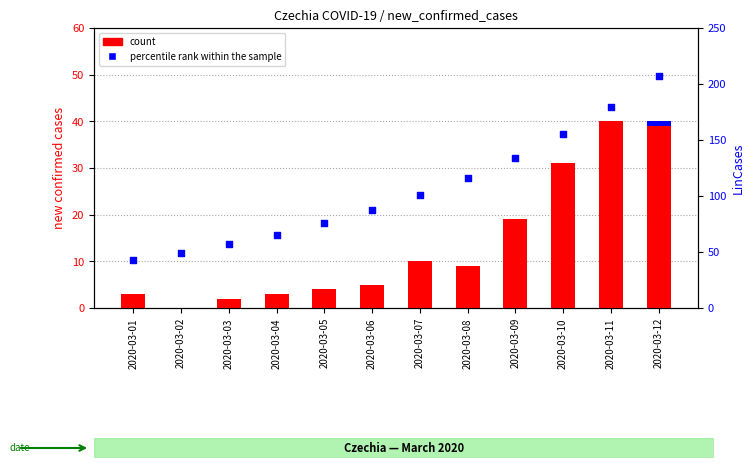

Which series has the widest spread of Y values?

percentile rank within the sample